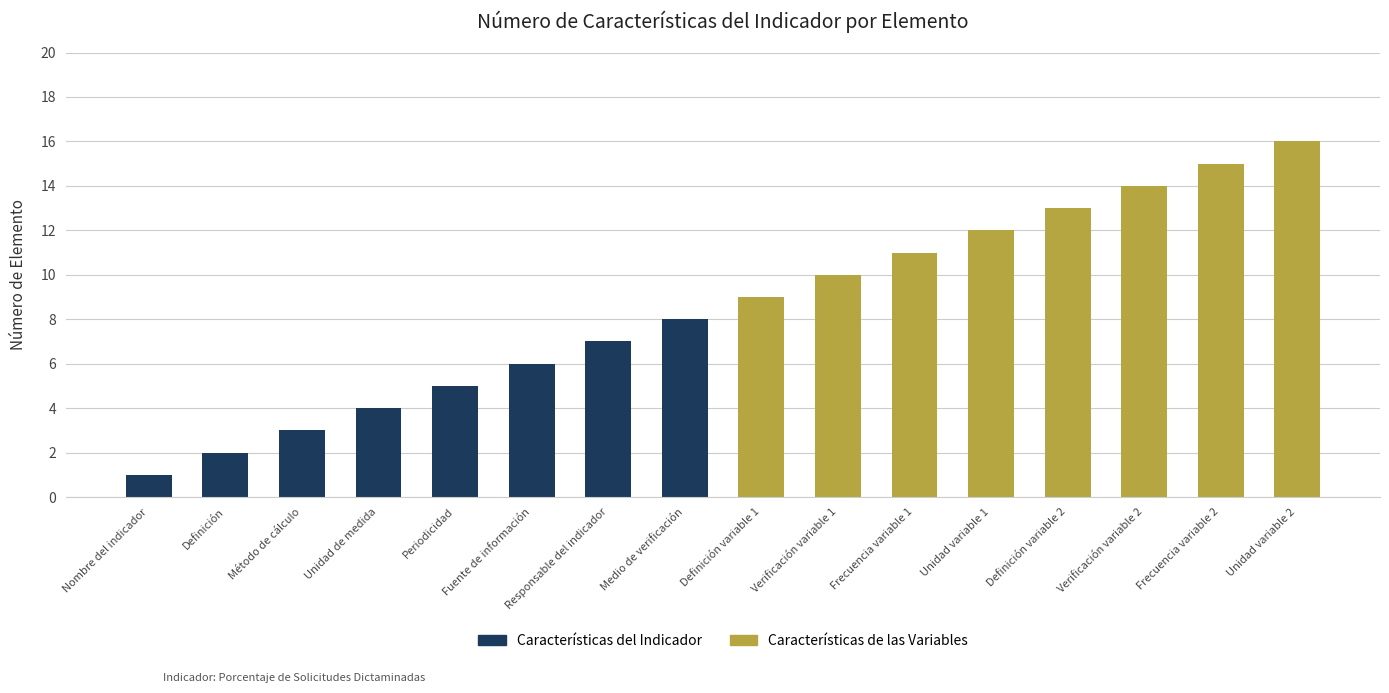

Are the bars grouped side by side (vs. stacked)?

No